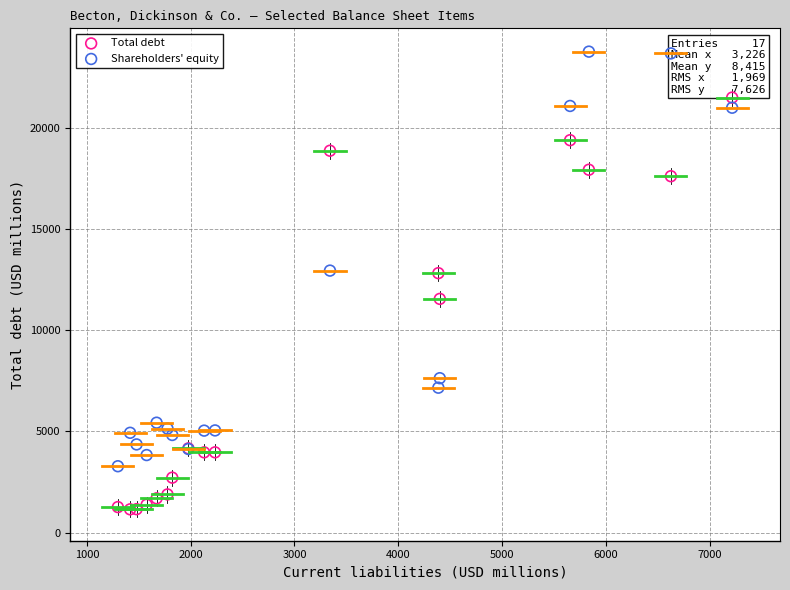

Which series contains the lowest Y value?

Total debt